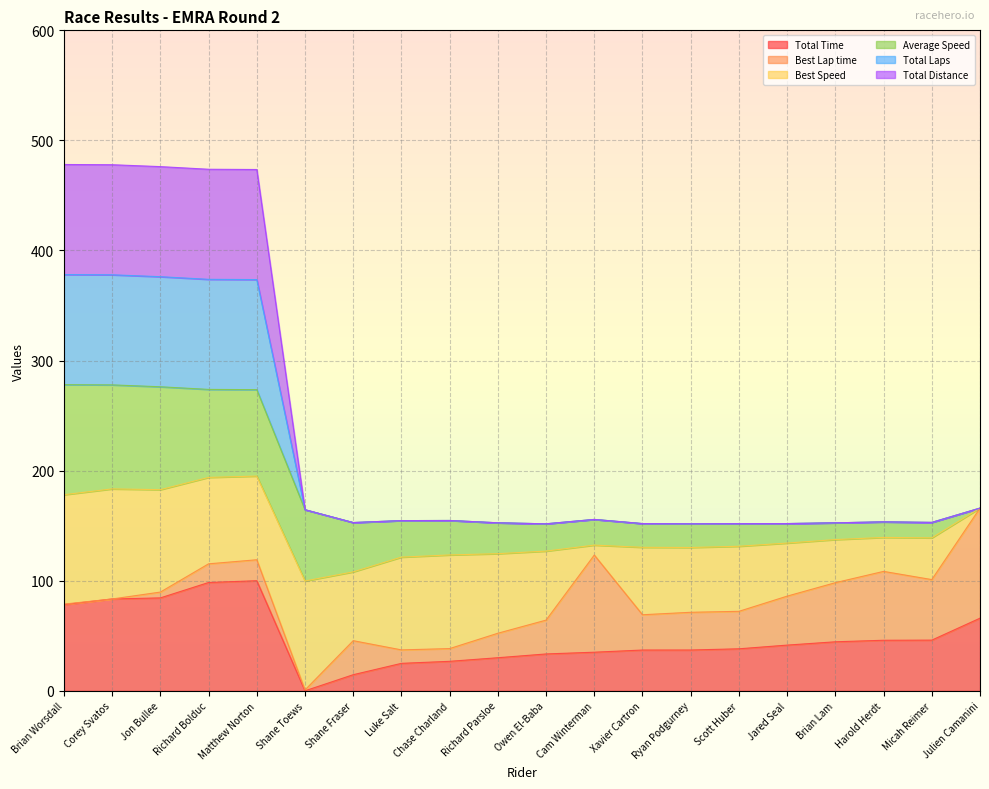

What is the highest value of the Total Time series?

100.0